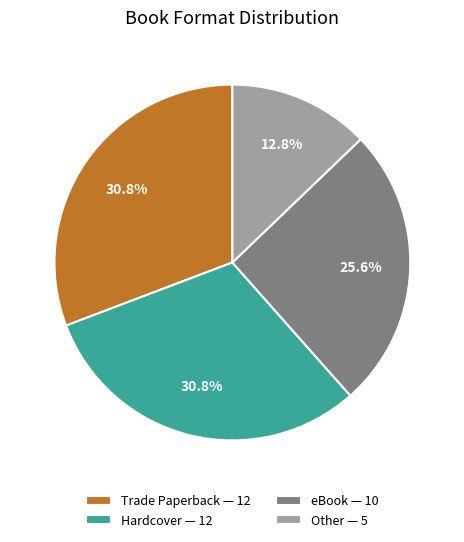

What is the ratio of the value at eBook — 10 to the value at Hardcover — 12?

0.8